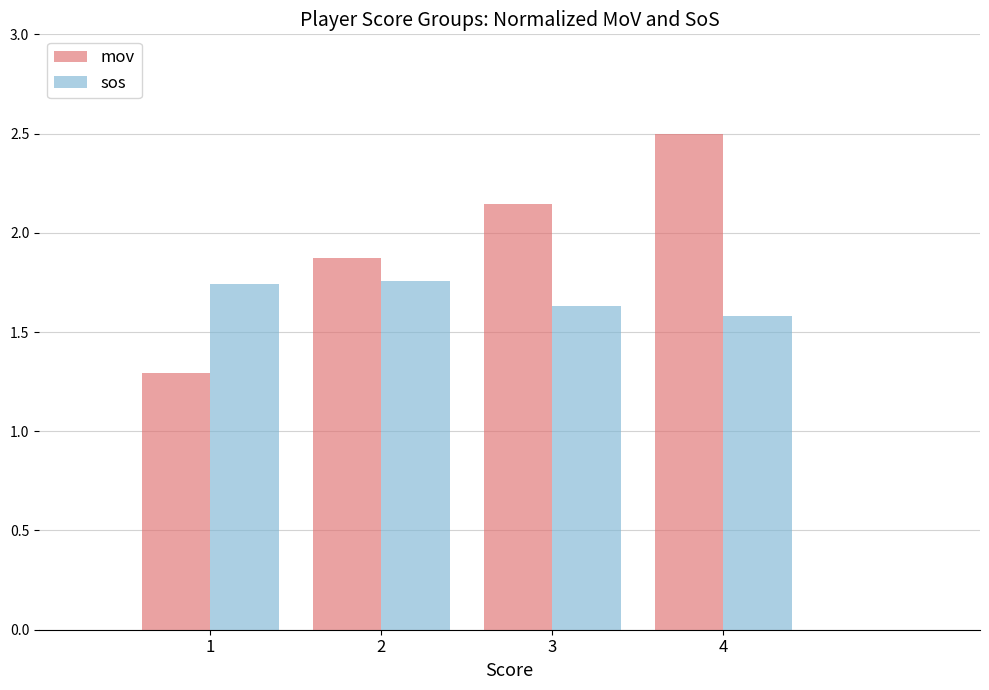

Between 1 and 2, which series saw the biggest shift?

mov